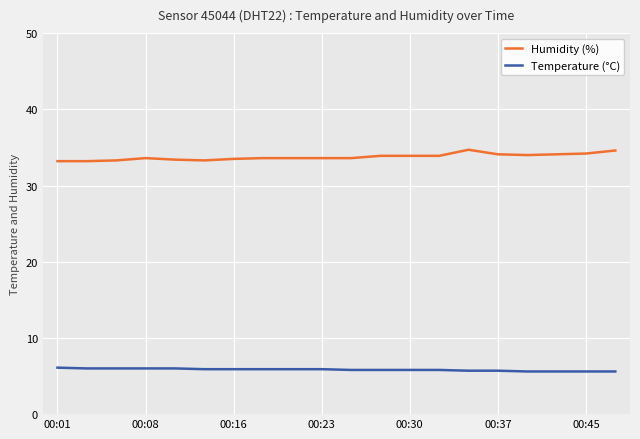

List the series in order of their peak value, lowest first.

Temperature (°C), Humidity (%)